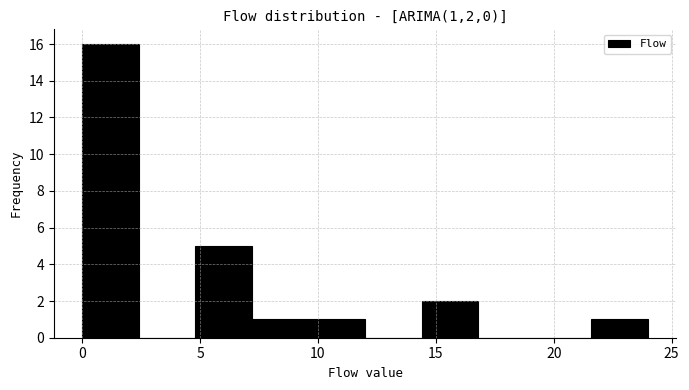

What is the height of the bar covering 14.4 to 16.8 on the x-axis? Neither the bar edges nor the heights are printed on the chart, so give them approximately, as read against the axes.

2